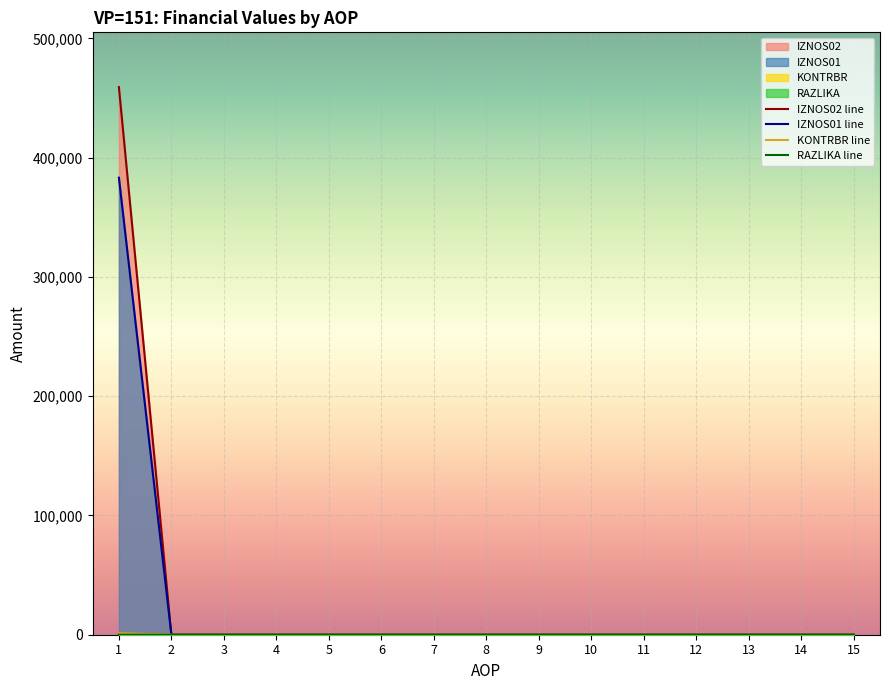

Between 2 and 14, which series saw the biggest shift?

IZNOS01